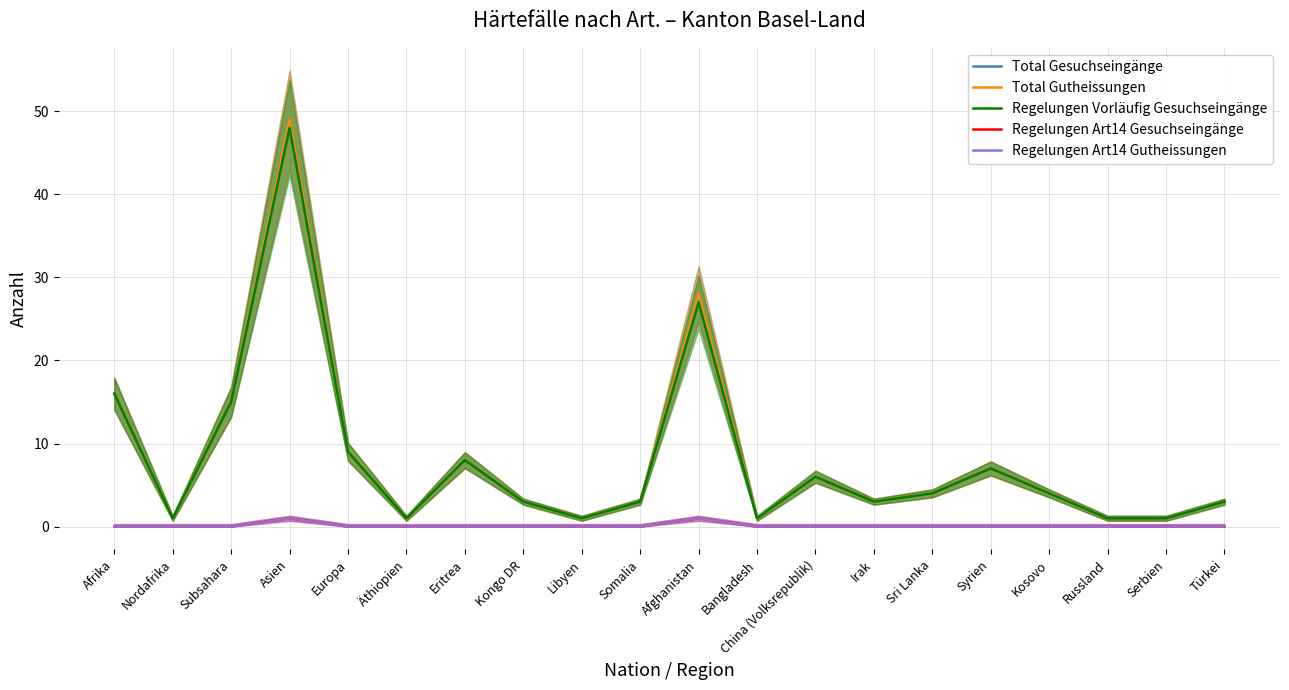

Between Bangladesh and Libyen, which is larger?

Bangladesh